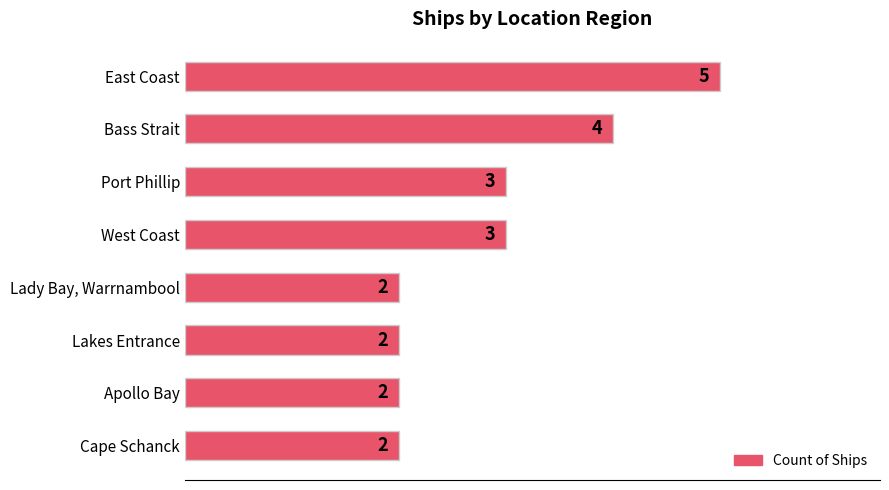

What is the sum of the values at East Coast and Cape Schanck?

7